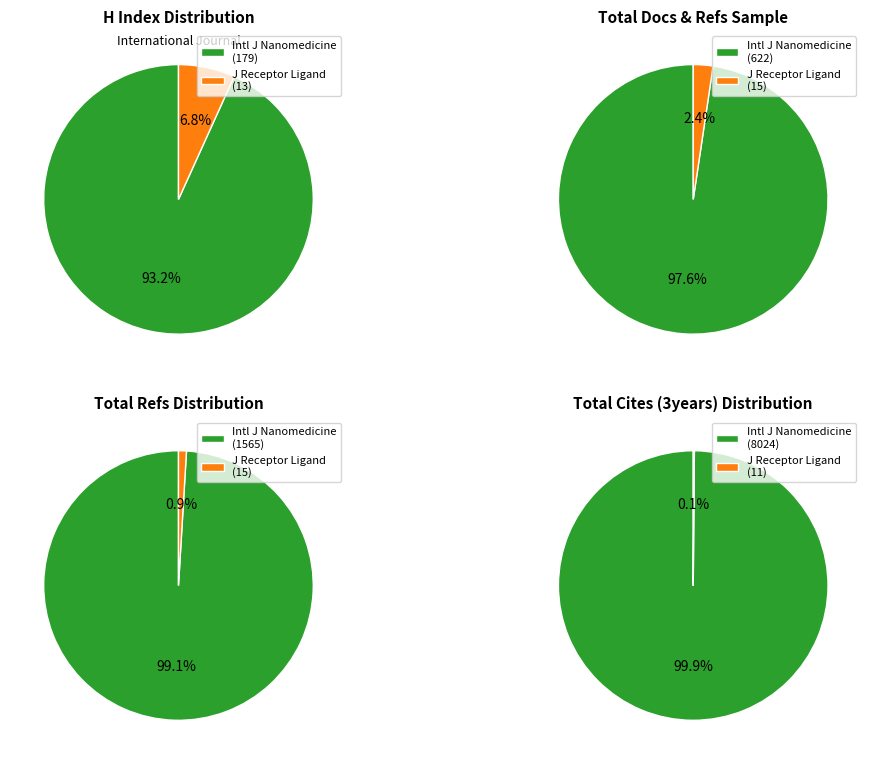

True or false: Journal of Receptor, Ligand and Channel accounts for 9% of the total.

False